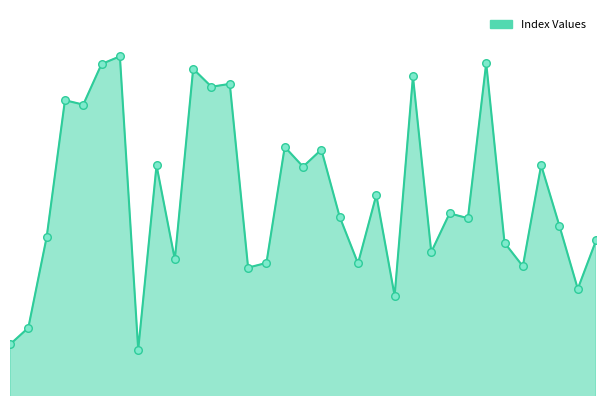

Does the chart have visible grid lines?

No